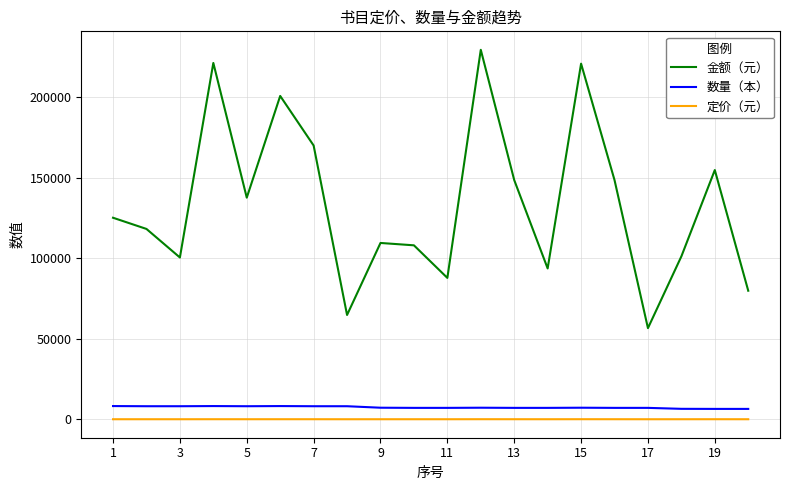

Which series has the widest spread of values?

金额（元）